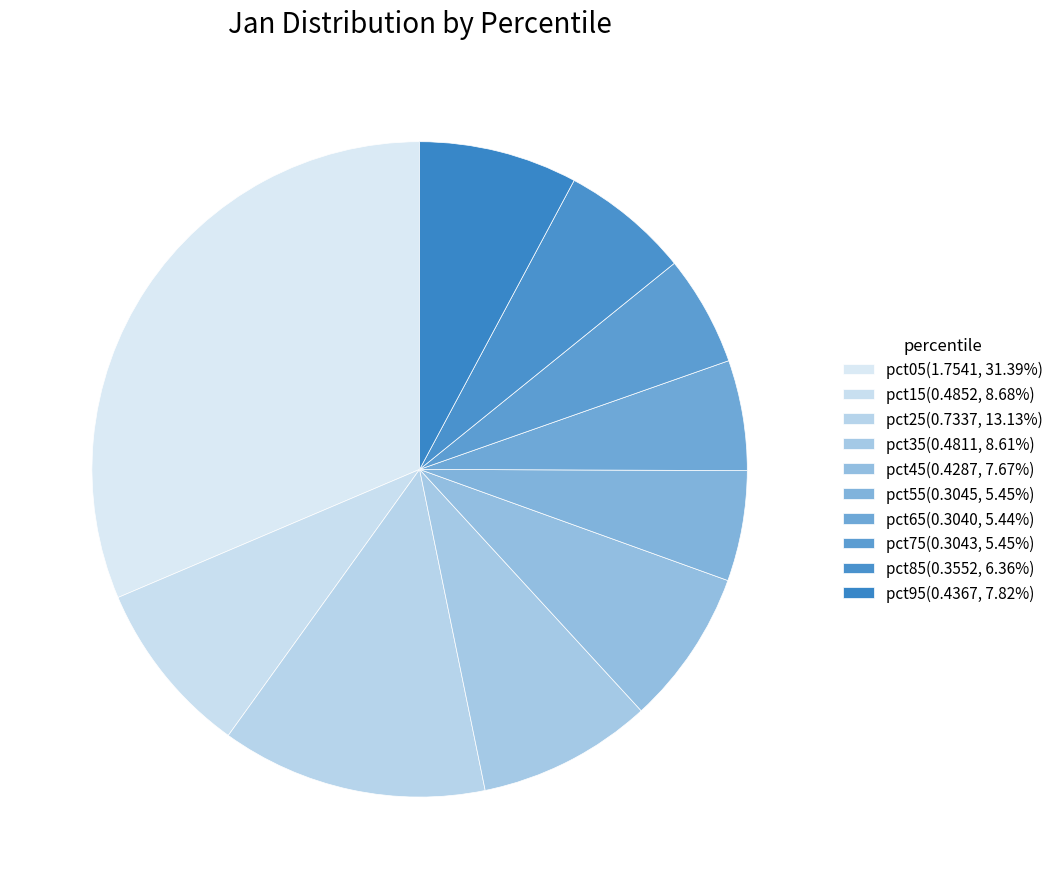

True or false: pct95 accounts for 21% of the total.

False